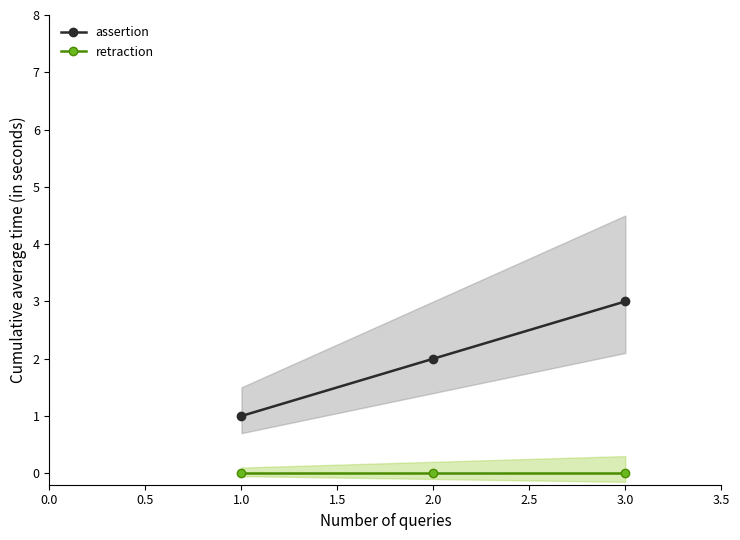

Which series has the largest total across all categories?

assertion